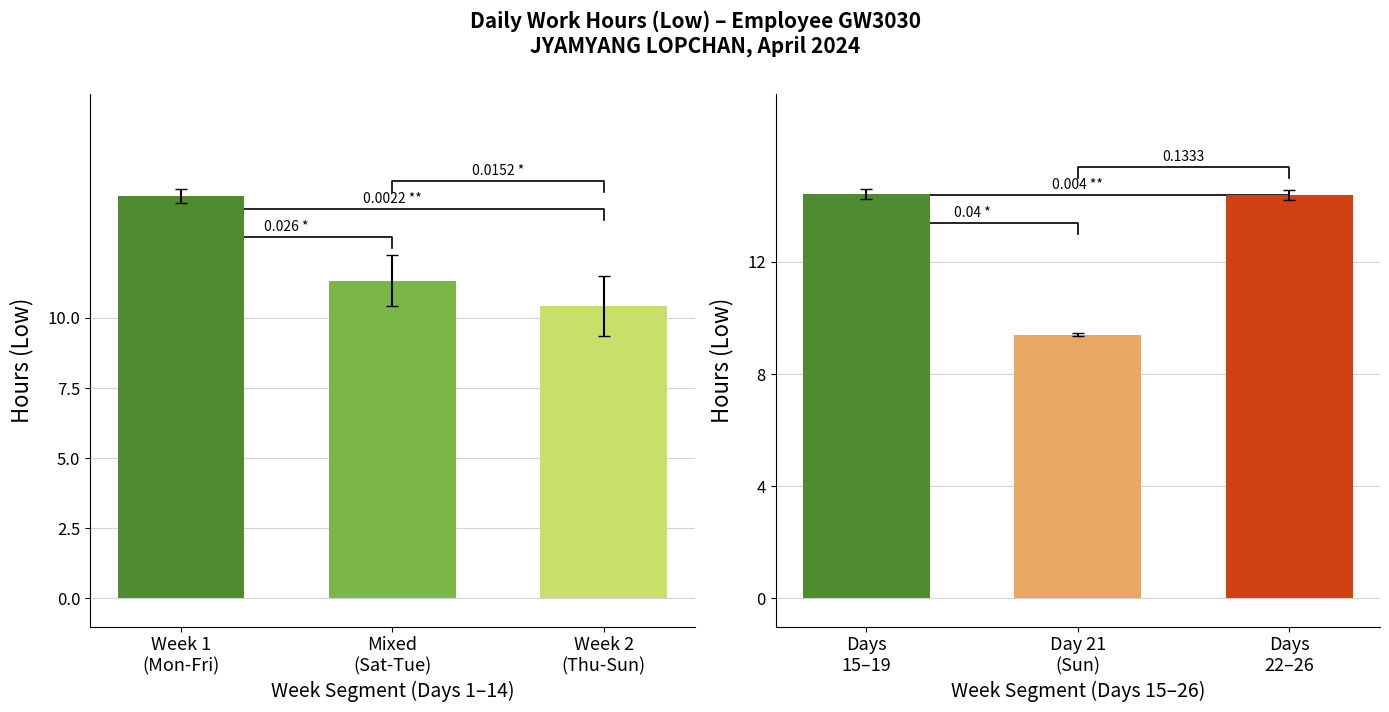

Between 7 and 23, which series saw the biggest shift?

low_hours